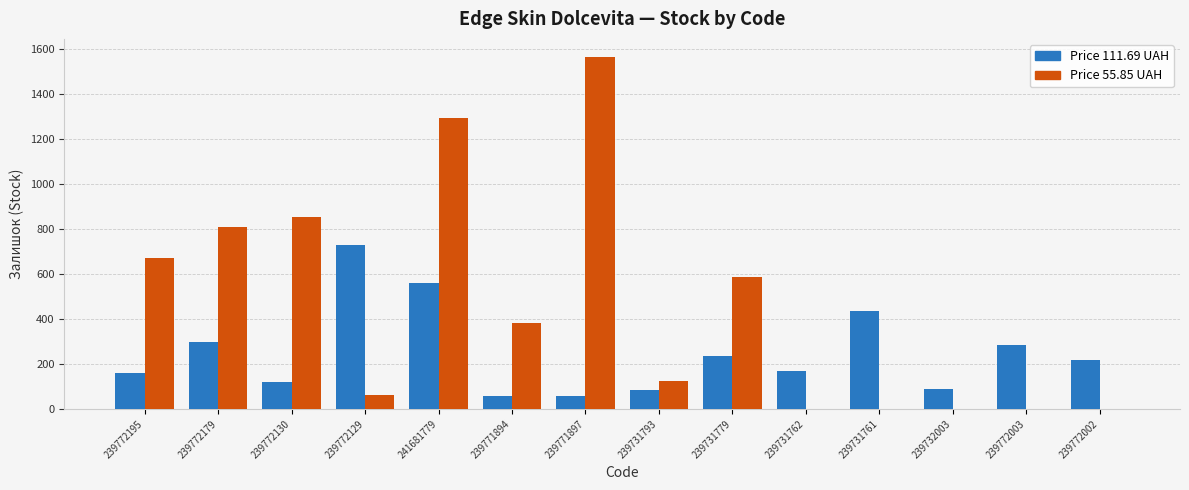

How many groups of bars are there?

14